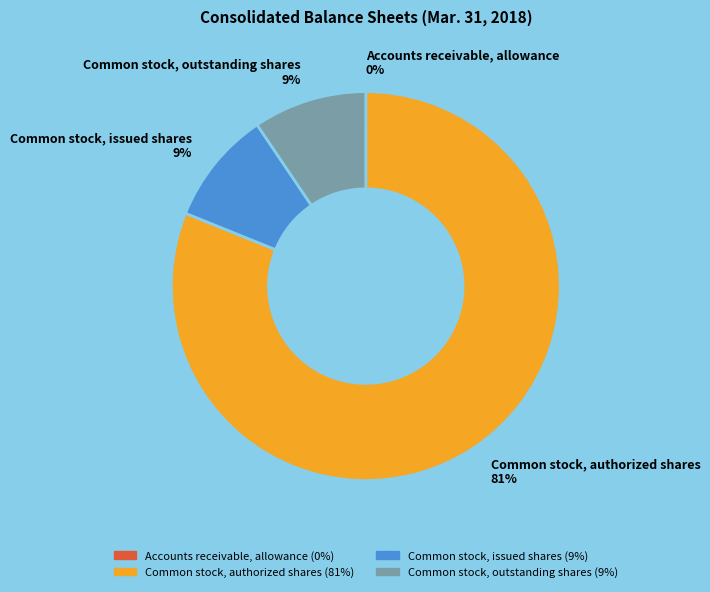

Which has a higher value, Common stock, authorized shares 81% or Common stock, issued shares 9%?

Common stock, authorized shares 81%